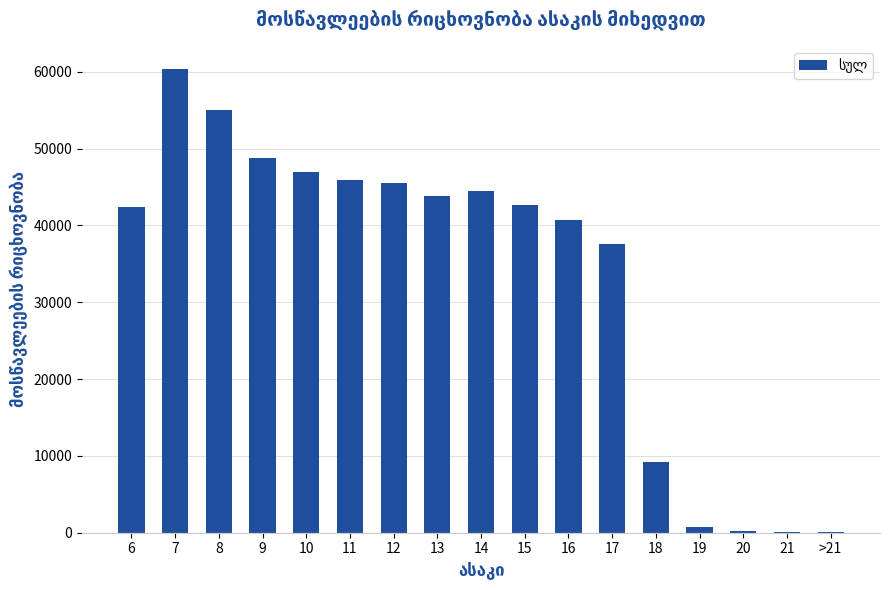

The value at 12 is 45493. True or false?

True